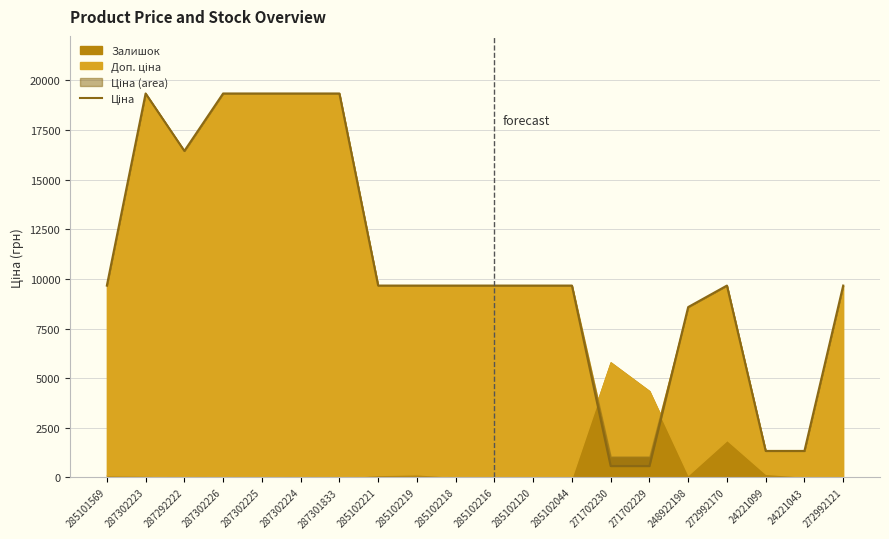

Where does the data first go above 9664?

285101569